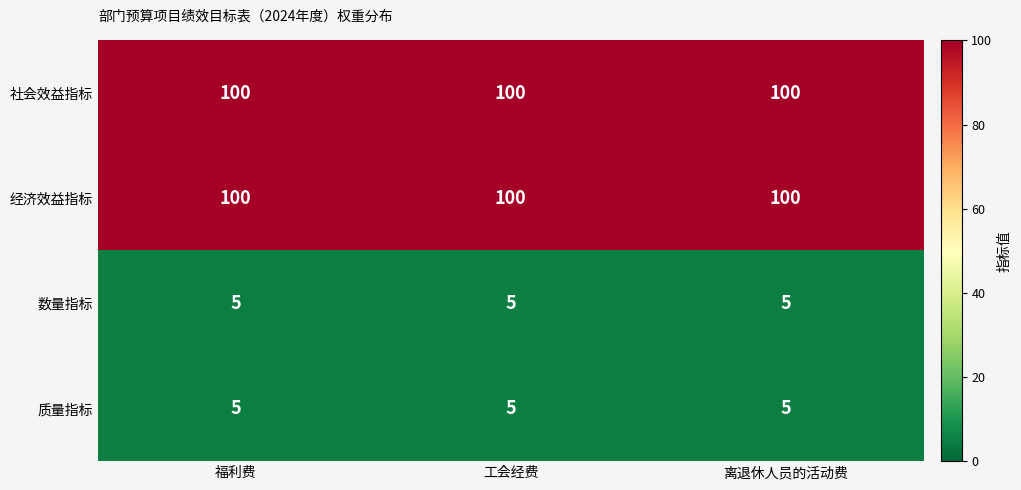

The value of 经济效益指标 at 福利费 is 100. True or false?

True